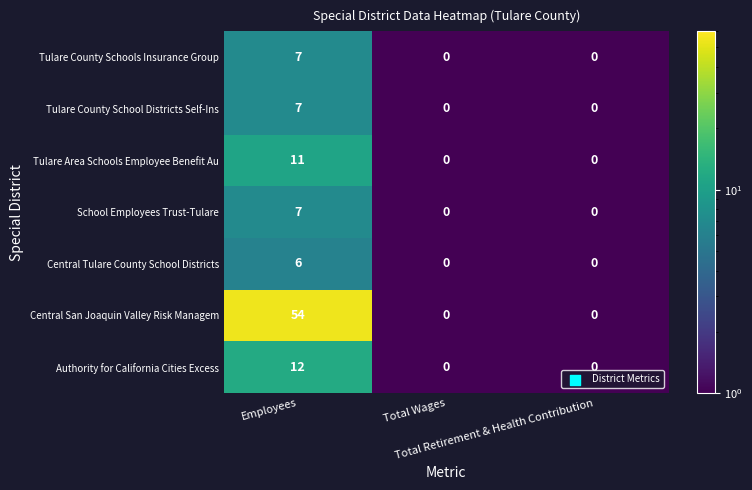

How many Tulare County School Districts Self-Ins values are between 0 and 7?

3